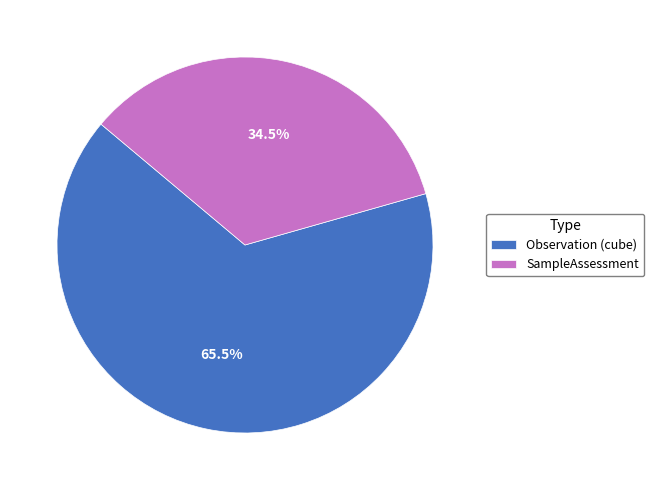

Count the number of slices in the pie.

2